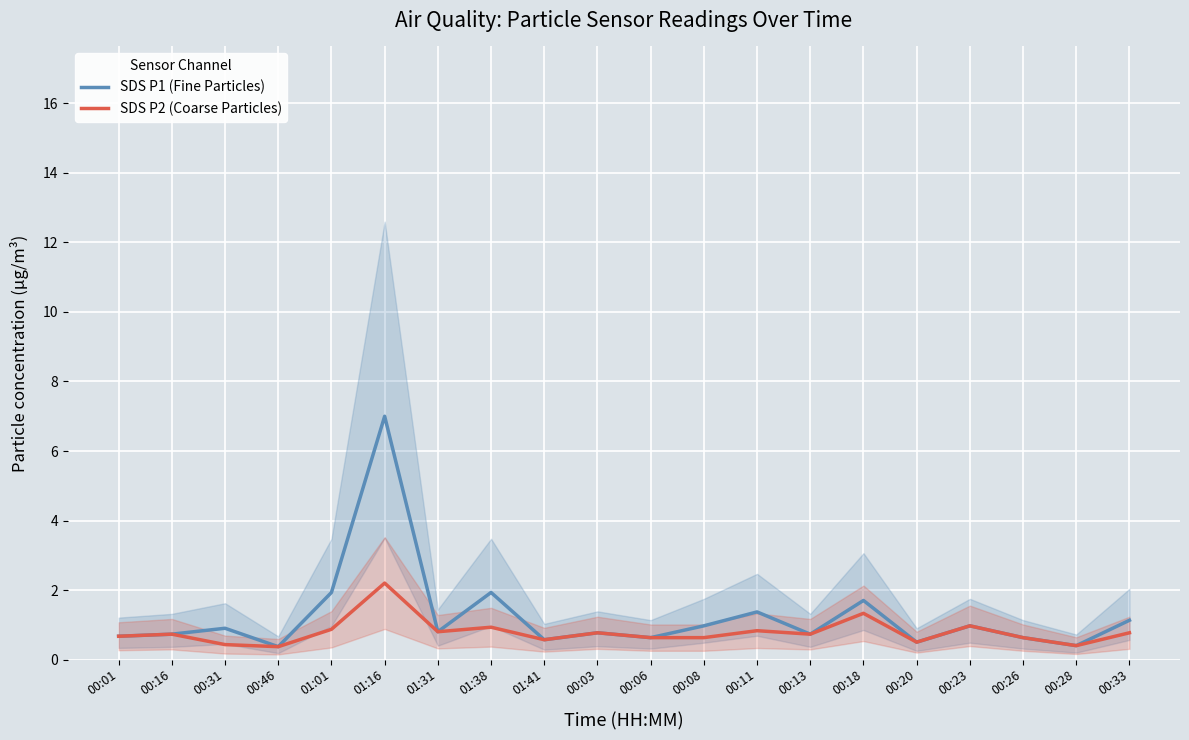

Is it true that SDS P2 (Coarse Particles) equals 0.9 at 01:38?

True